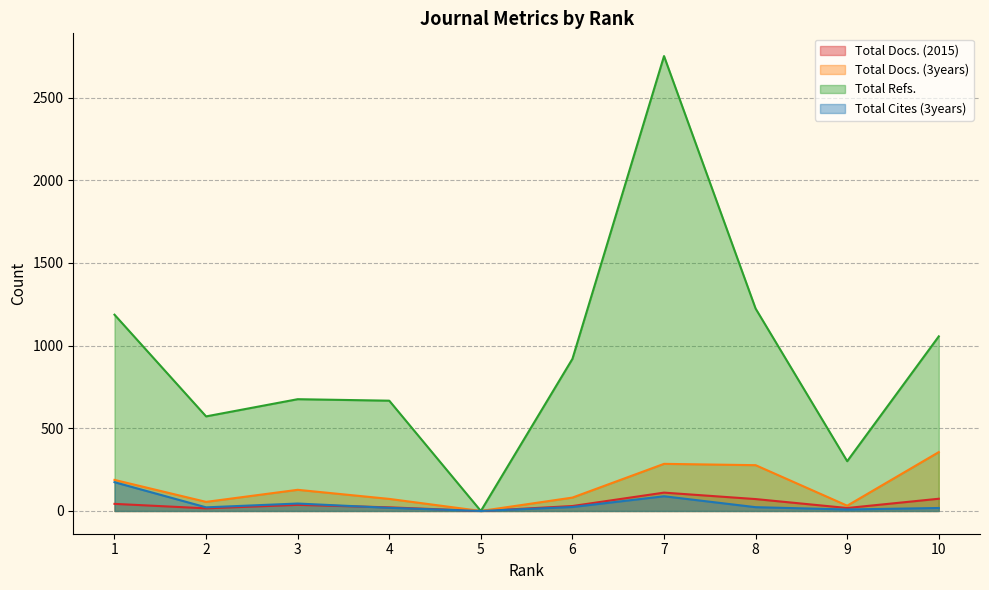

Where does the Total Docs. (2015) series first go above 37?

1